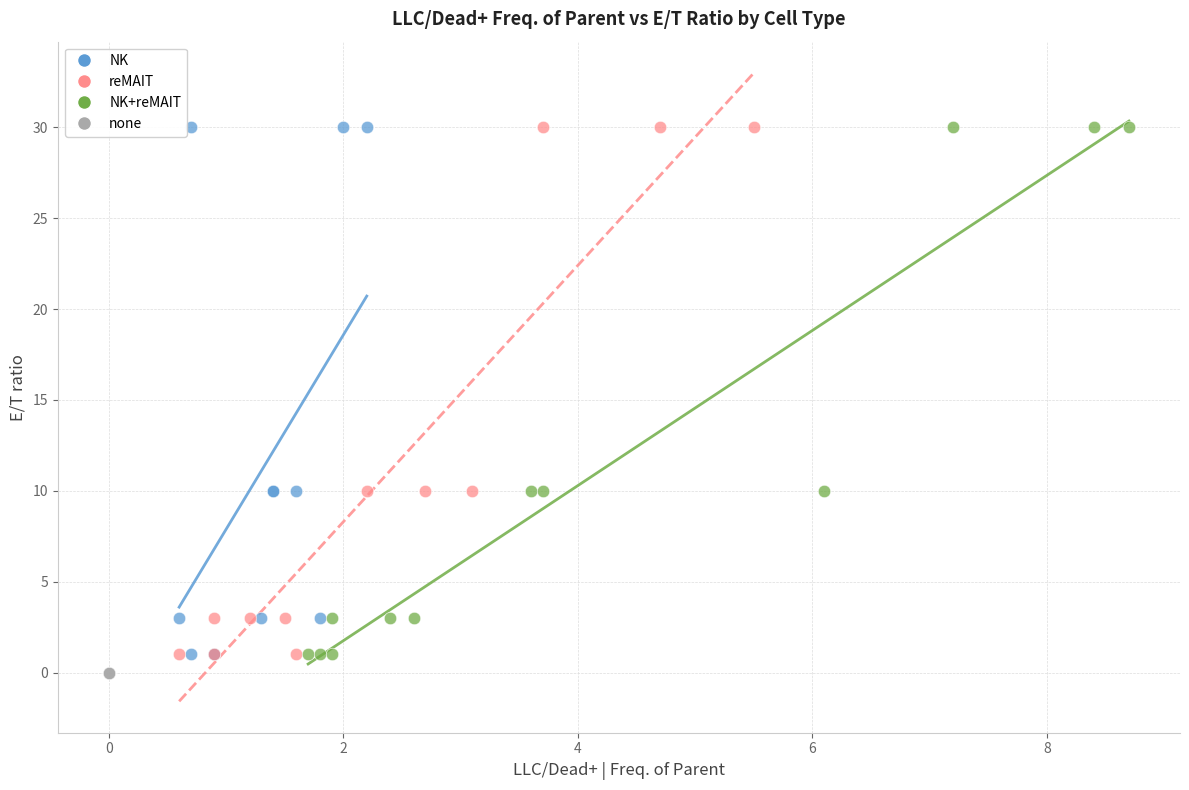

What are all the series names shown in the legend?

NK, reMAIT, NK+reMAIT, none